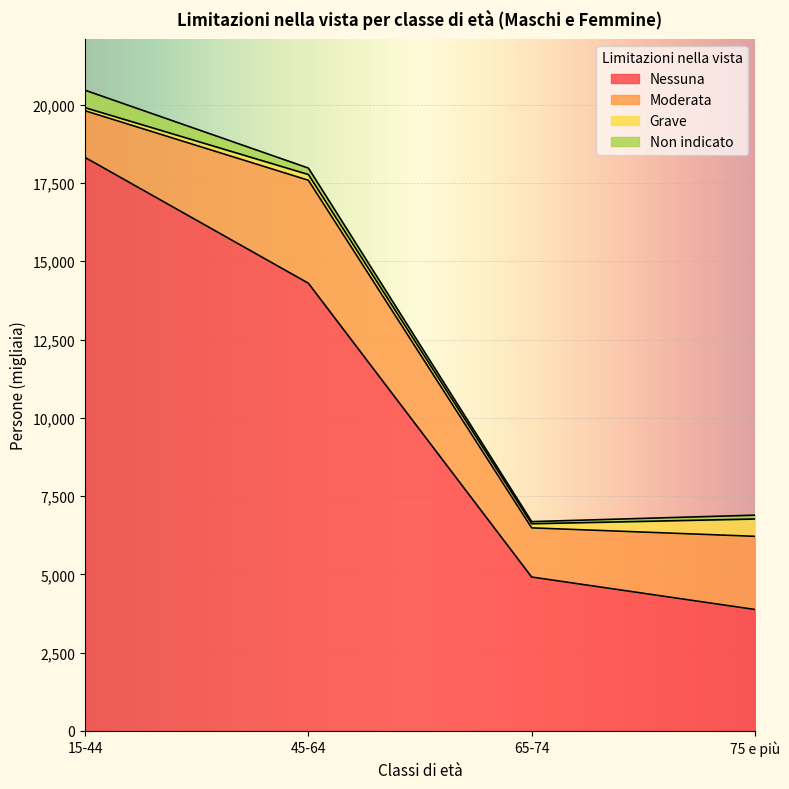

Is the value of Non indicato at 65-74 greater than the value of Moderata at 45-64?

No